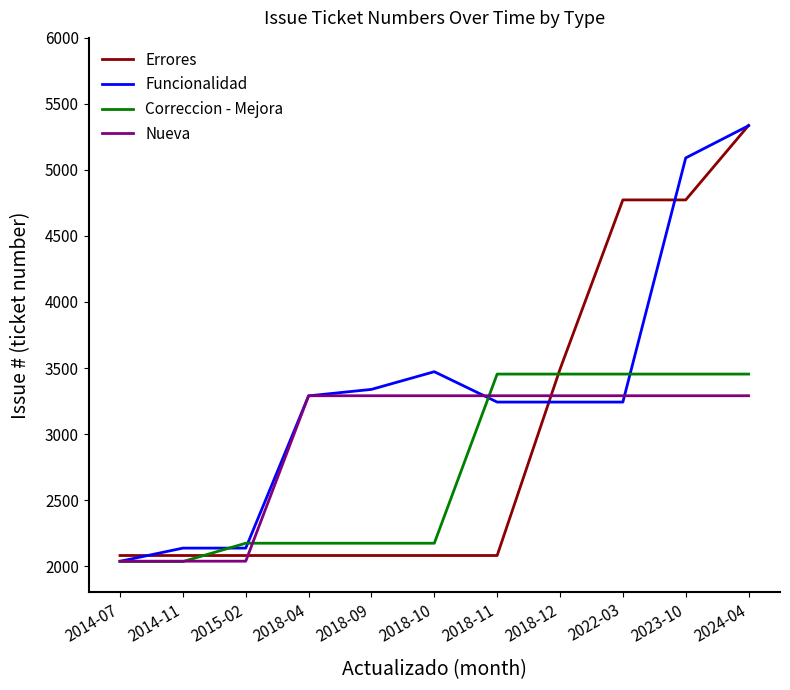

Reading left to right, transcribe all the data shown in this chart.

Errores: 2080	2080	2080	2080	2080	2080	2080	3491	4773	4773	5337
Funcionalidad: 2036	2136	2136	3289	3338	3472	3242	3242	3242	5091	5335
Correccion - Mejora: 2034	2034	2173	2173	2173	2173	3454	3454	3454	3454	3454
Nueva: 2037	2037	2037	3290	3290	3290	3290	3290	3290	3290	3290